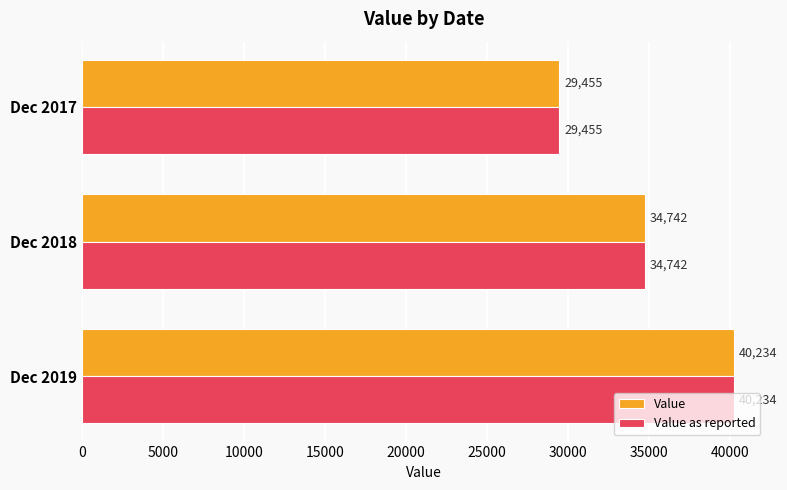

At which label does Value reach its peak?

Dec 2019